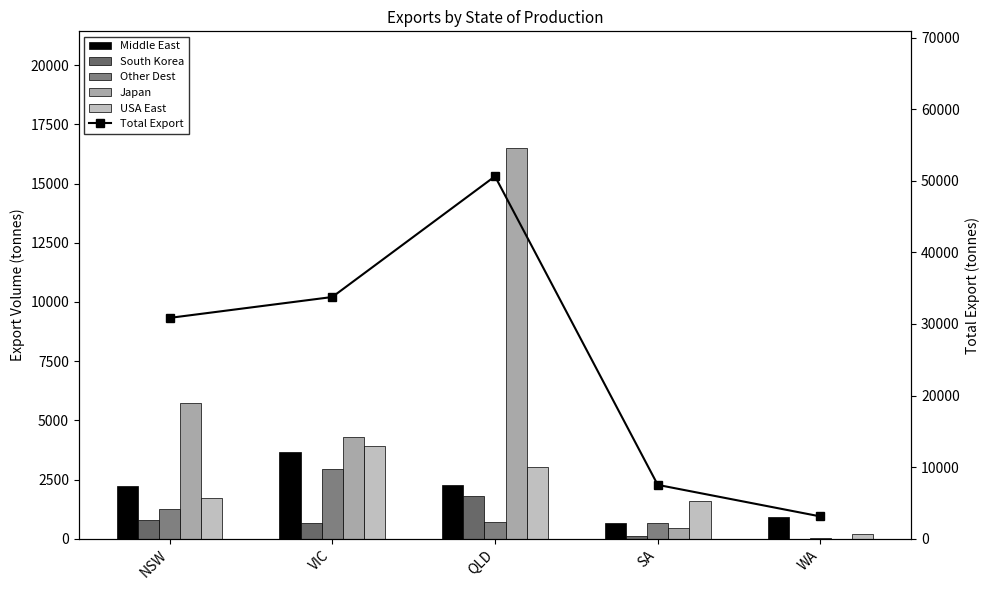

How many positive values does the South Korea series have?

4